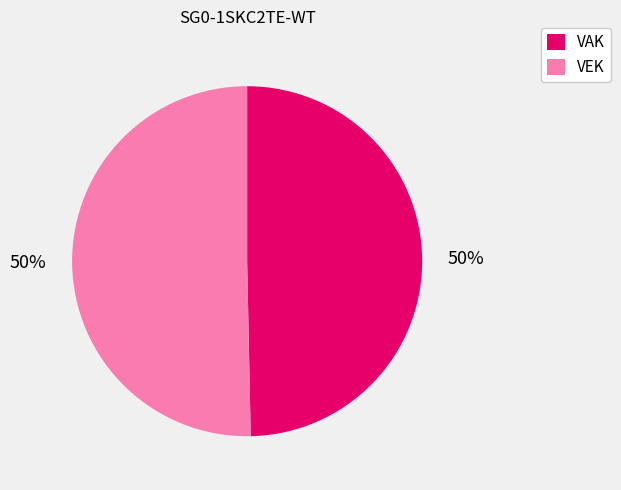

Approximately how many times larger is the value at VAK compared to VEK?

1.0